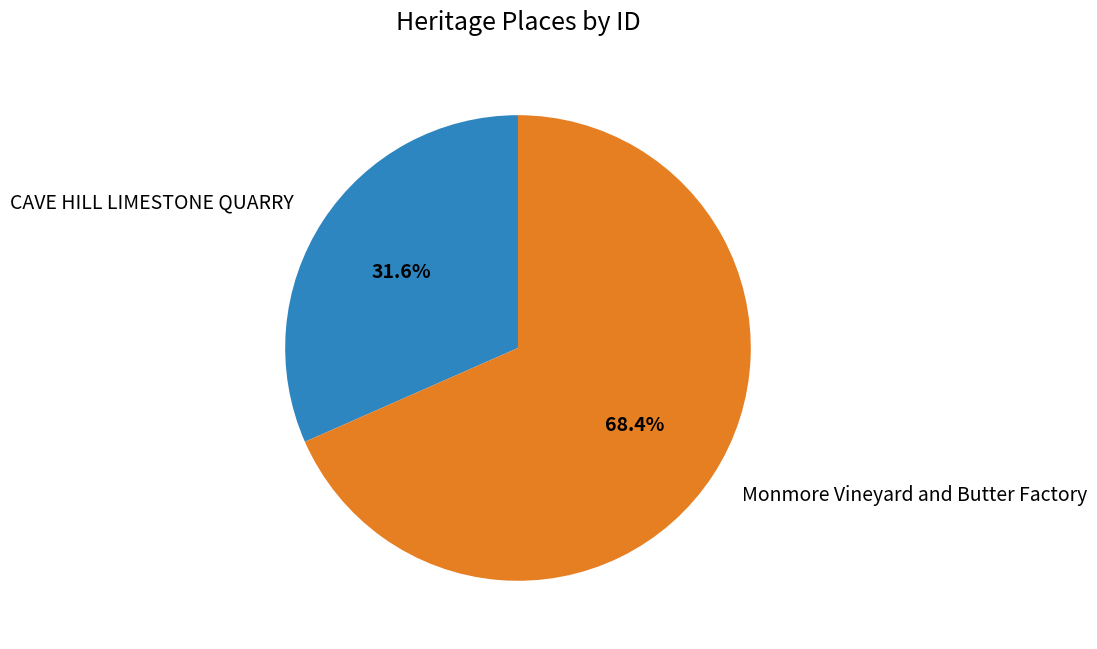

Is it true that CAVE HILL LIMESTONE QUARRY is 44% of the pie?

False